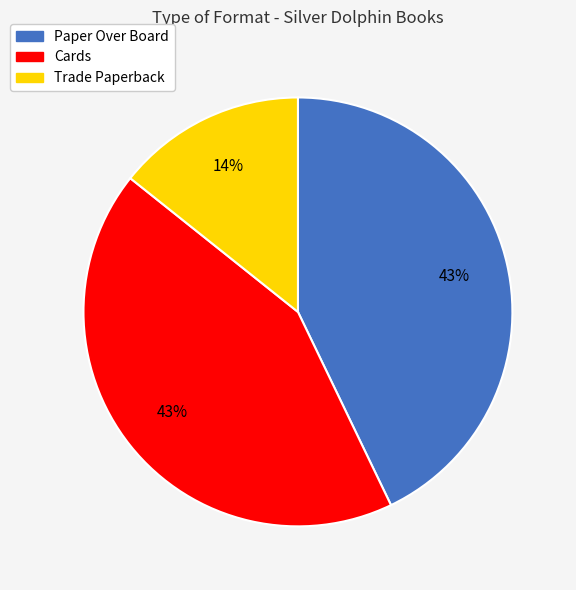

What percentage is the Trade Paperback slice, to the nearest percent?

14%